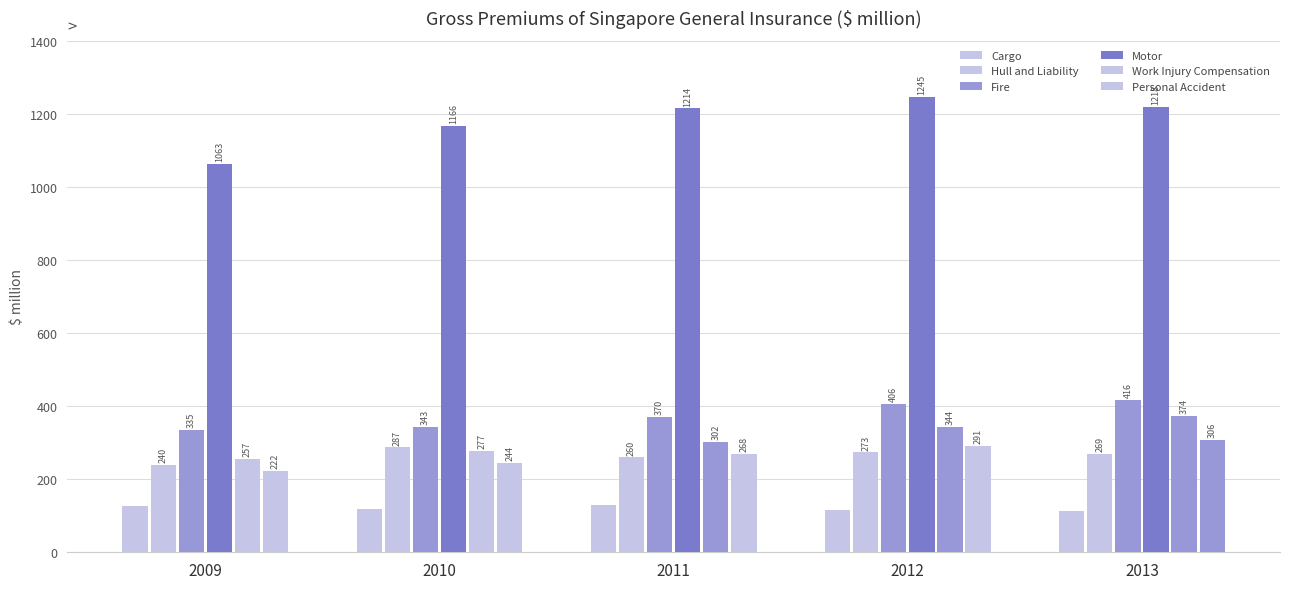

How many groups of bars are there?

5